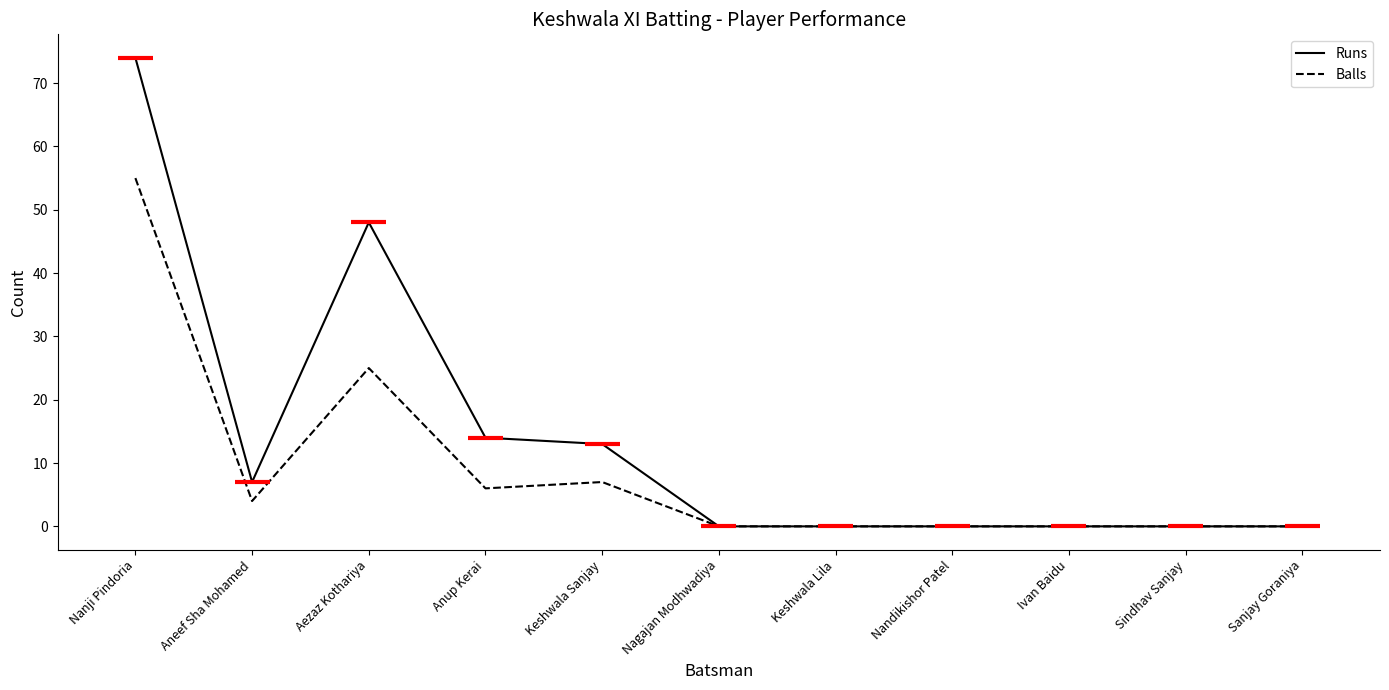

What position from the left is Aneef Sha Mohamed?

2